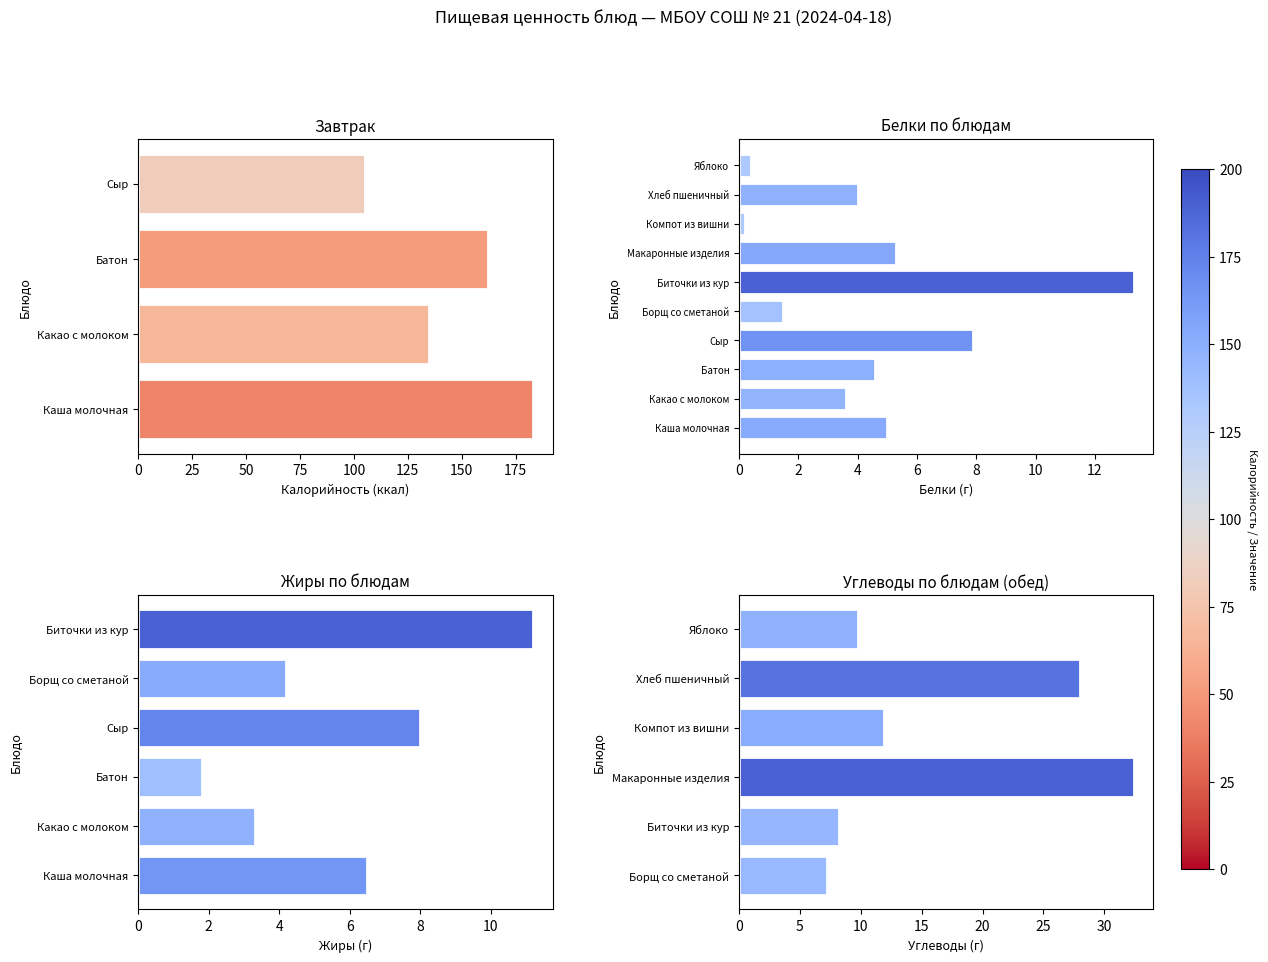

How many values exceed 4?

5